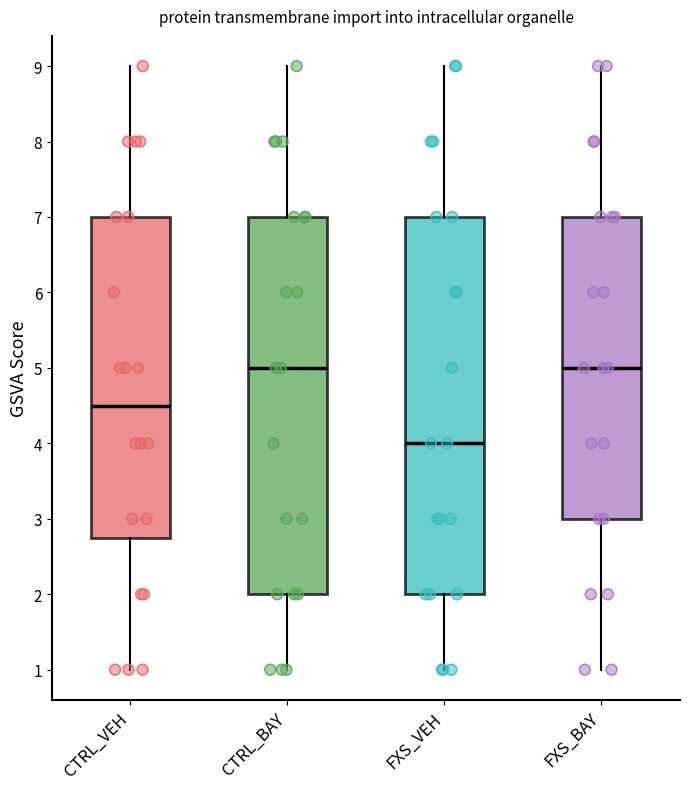

Which box's median line is the lowest?

FXS_VEH